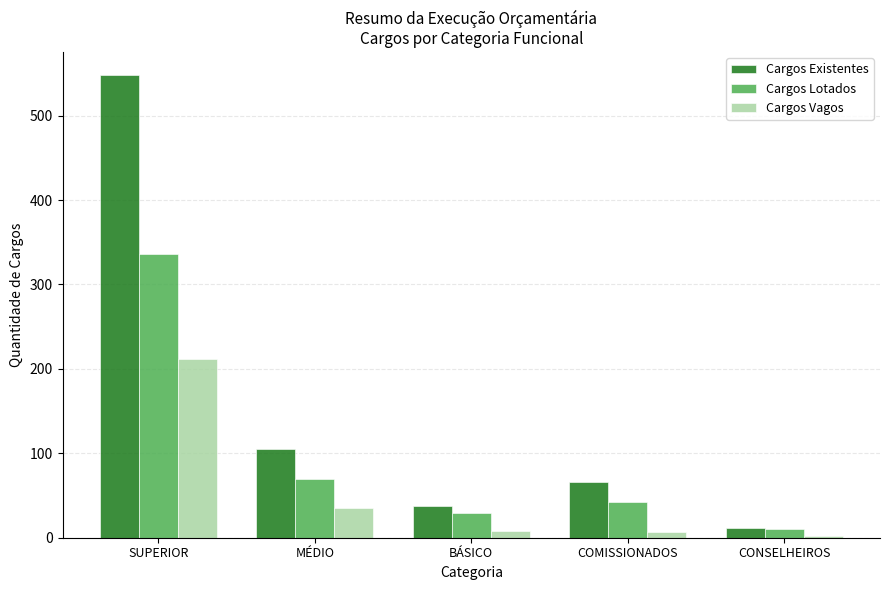

True or false: Cargos Lotados has a value of 70 at MÉDIO.

True